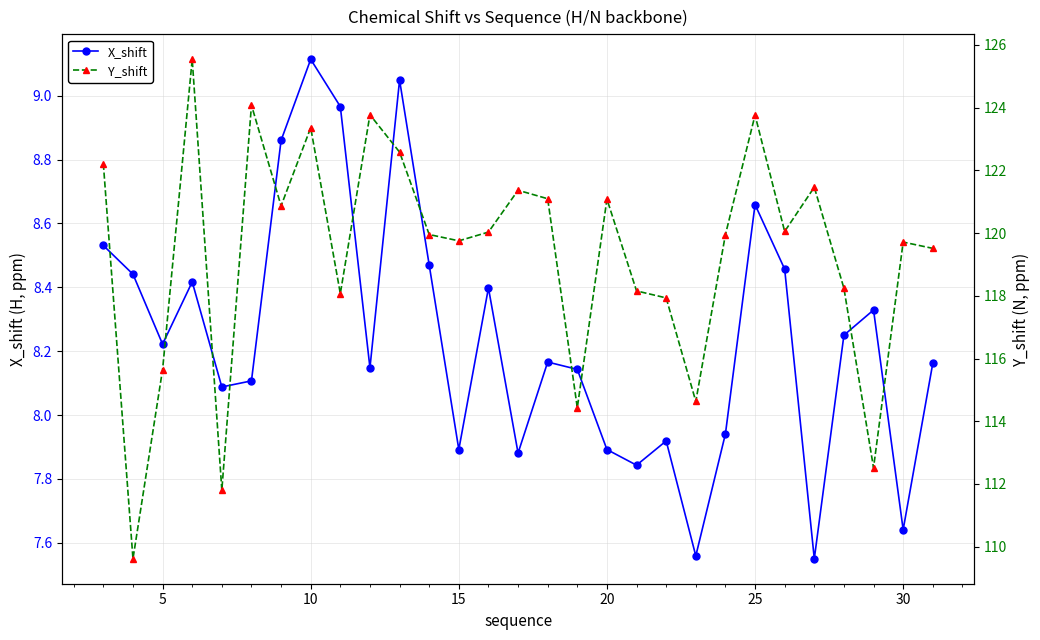

What is the highest value of the X_shift series?

9.1